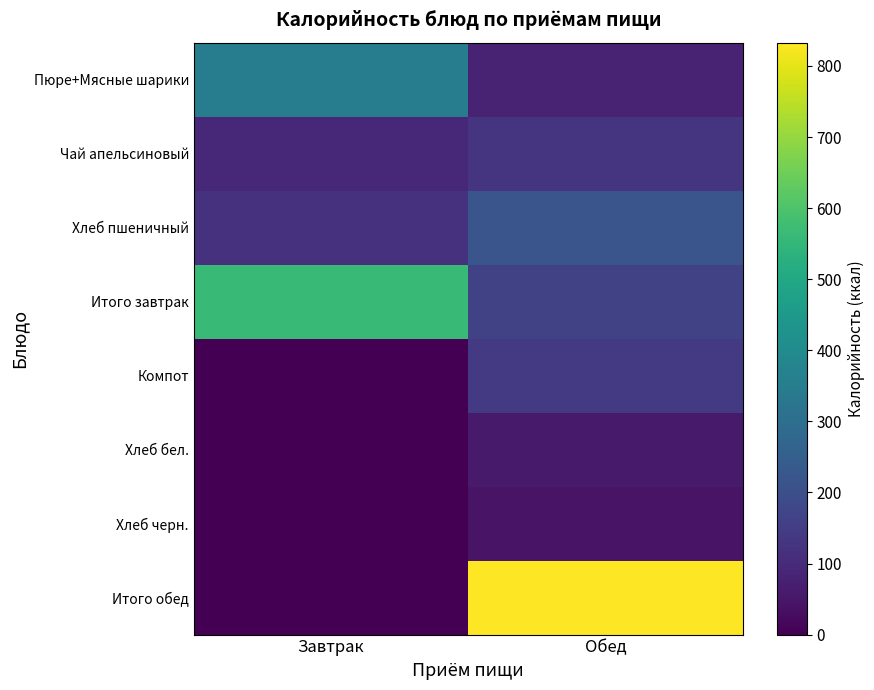

What is the greatest value displayed?

832.8